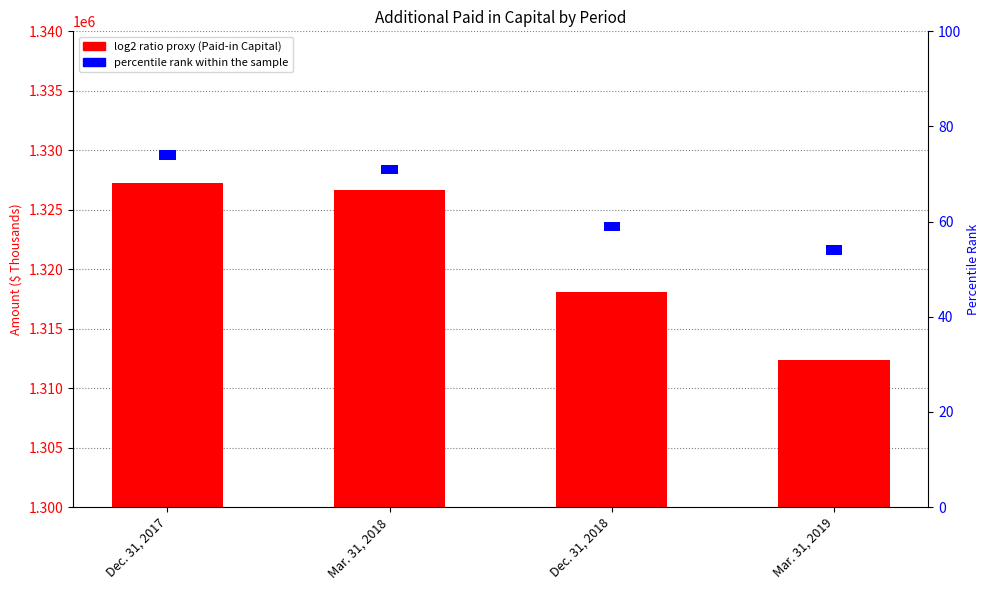

The value of percentile rank within the sample at Dec. 31, 2017 is 1. True or false?

False